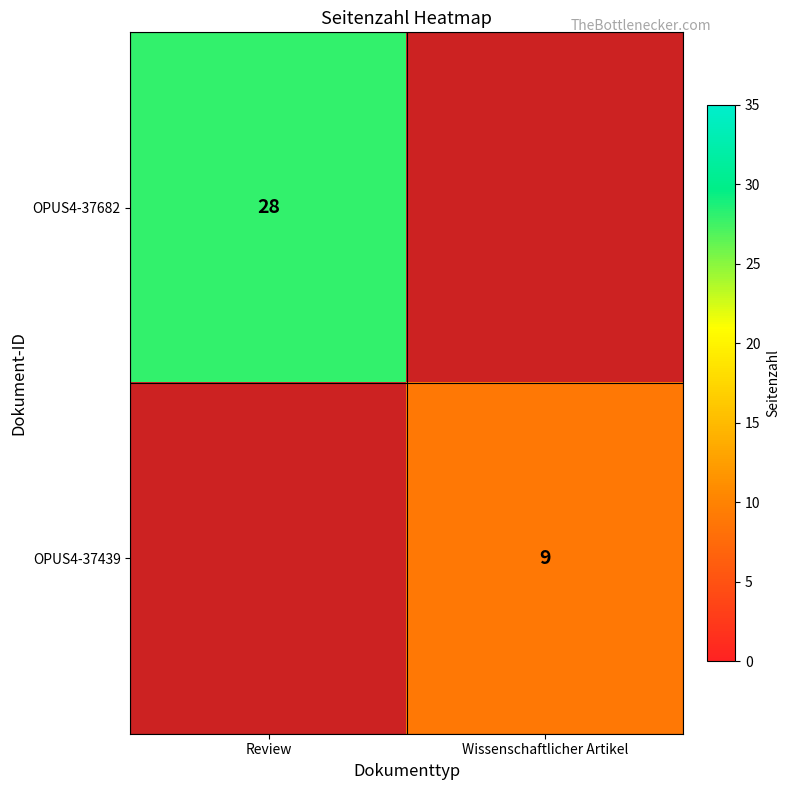

The OPUS4-37682 series shows 28 at Review. True or false?

True